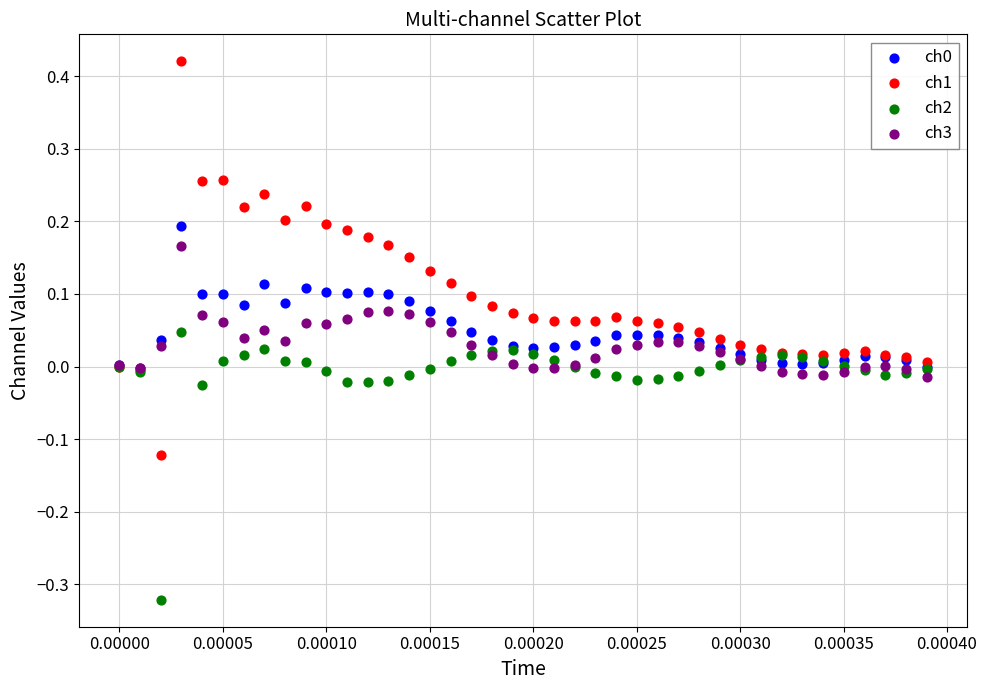

Which series reaches the maximum Y coordinate?

ch1